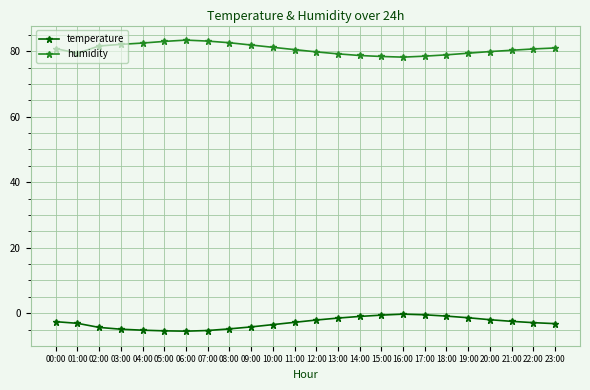

At 20:00, list the series in order from smallest to largest.

temperature, humidity